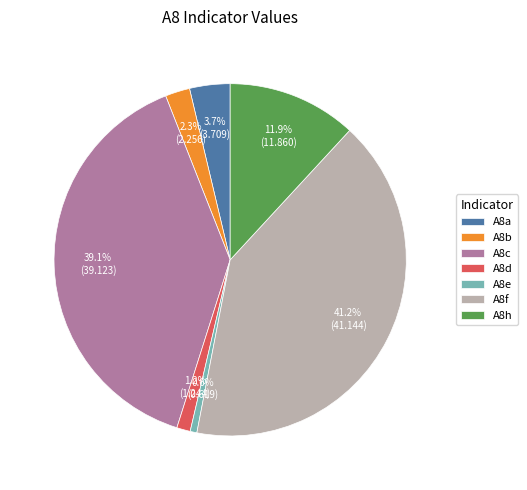

To the nearest percent, what is the average slice percentage?

14%